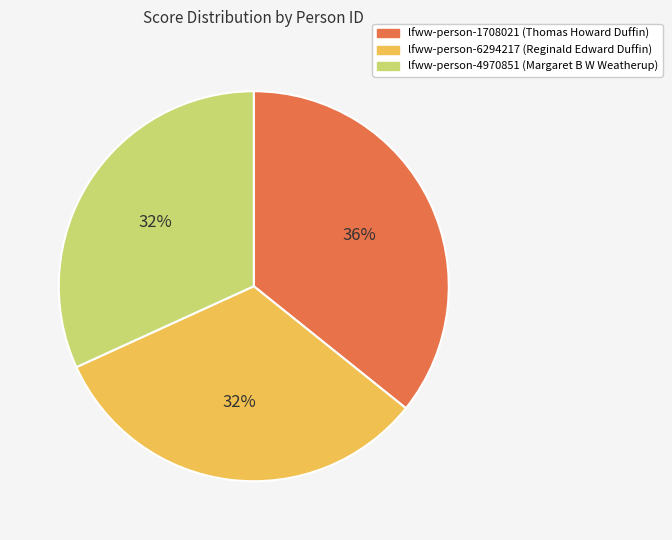

To the nearest percent, what is the combined percentage of lfww-person-6294217 and lfww-person-1708021?

68%